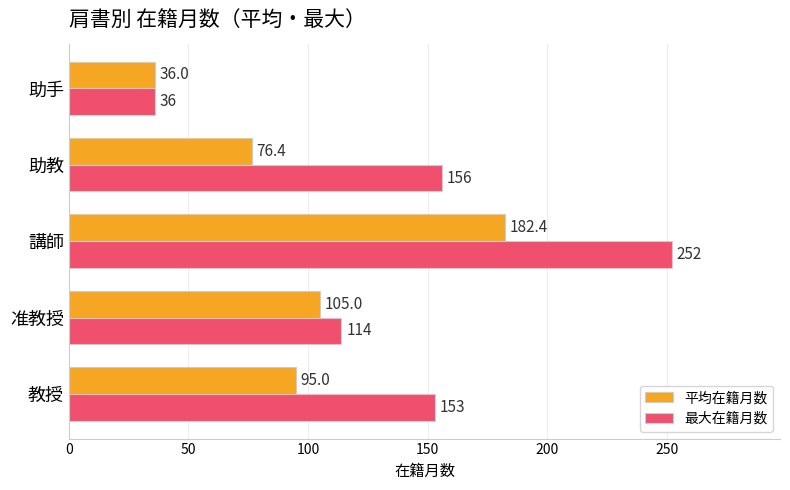

What is the total value across all series at 助手?

72.0